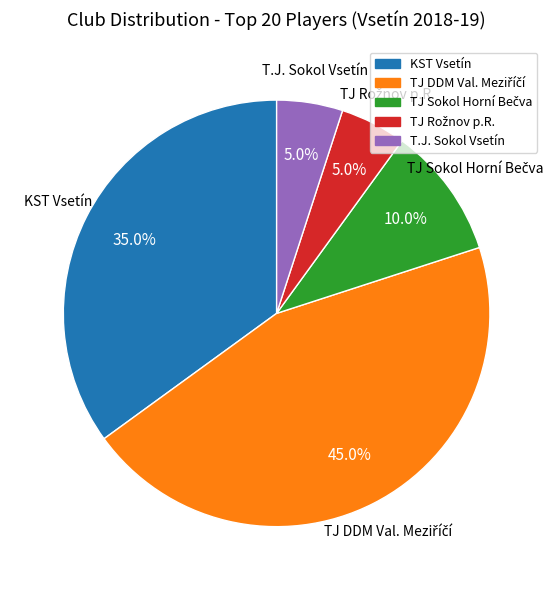

How many slices are in this pie chart?

5